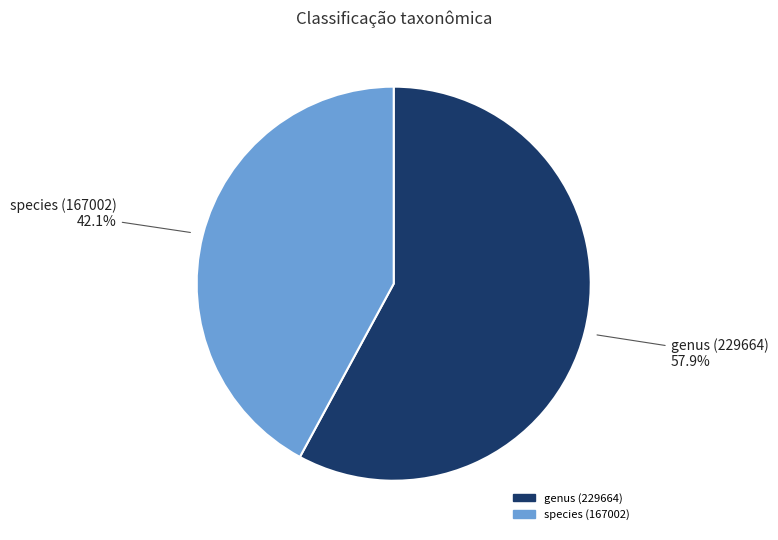

The genus (229664) slice represents 64% of the pie. True or false?

False